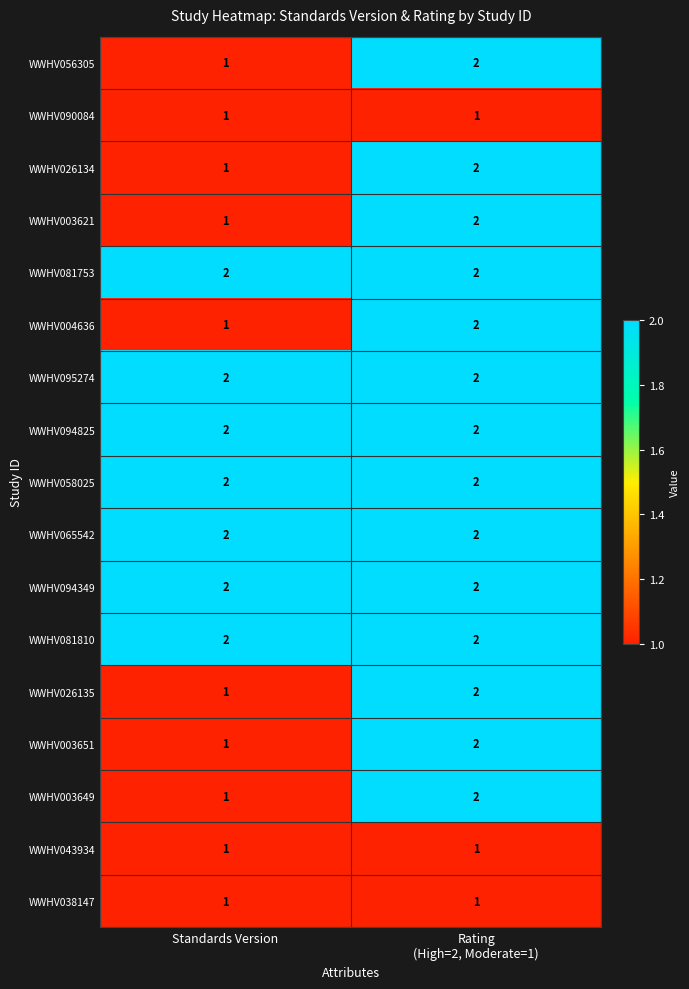

Count the number of data series in this chart.

17